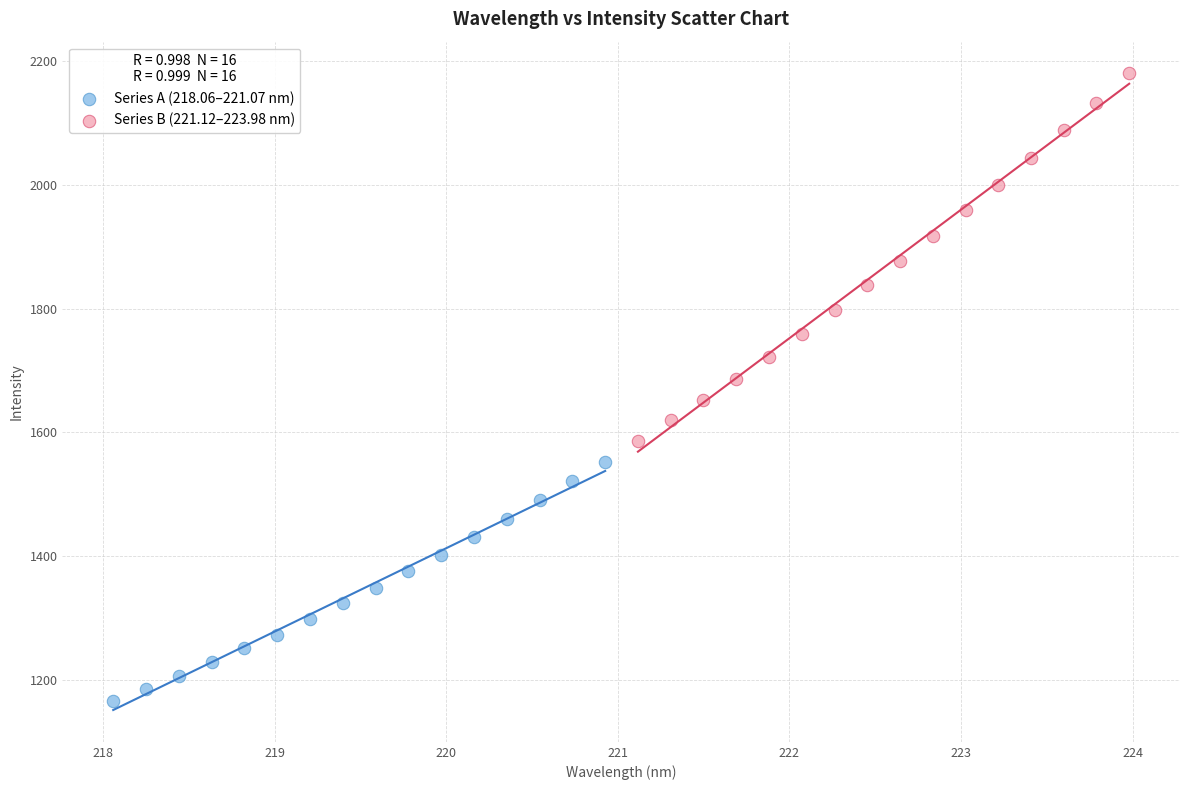

Which series has the largest Y range (max minus min)?

Series B (221.12–223.98 nm)